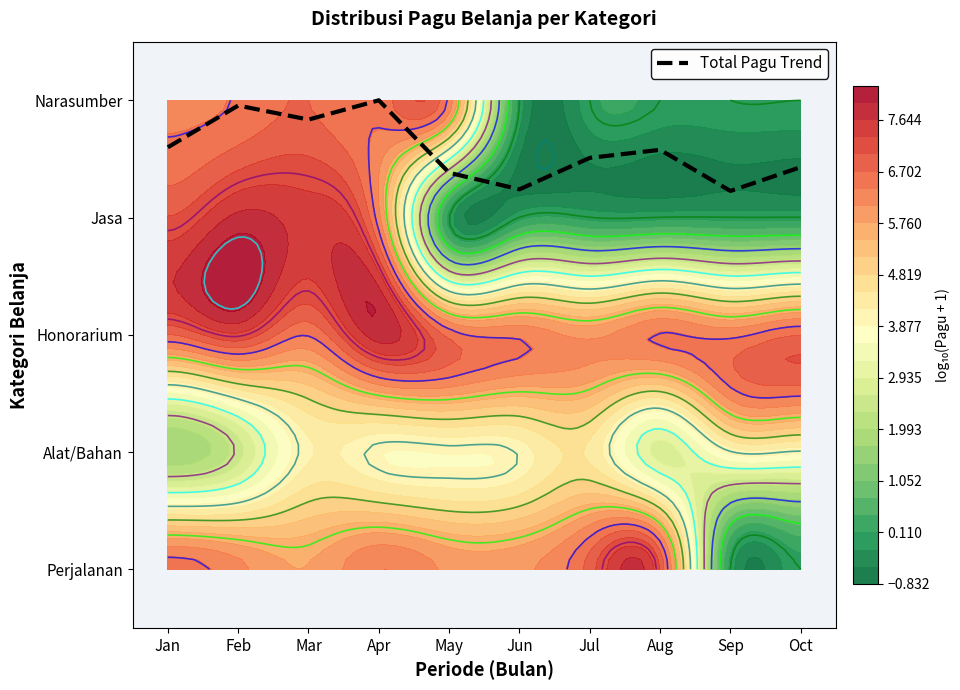

What is the difference between the second highest and second lowest values?

0.7